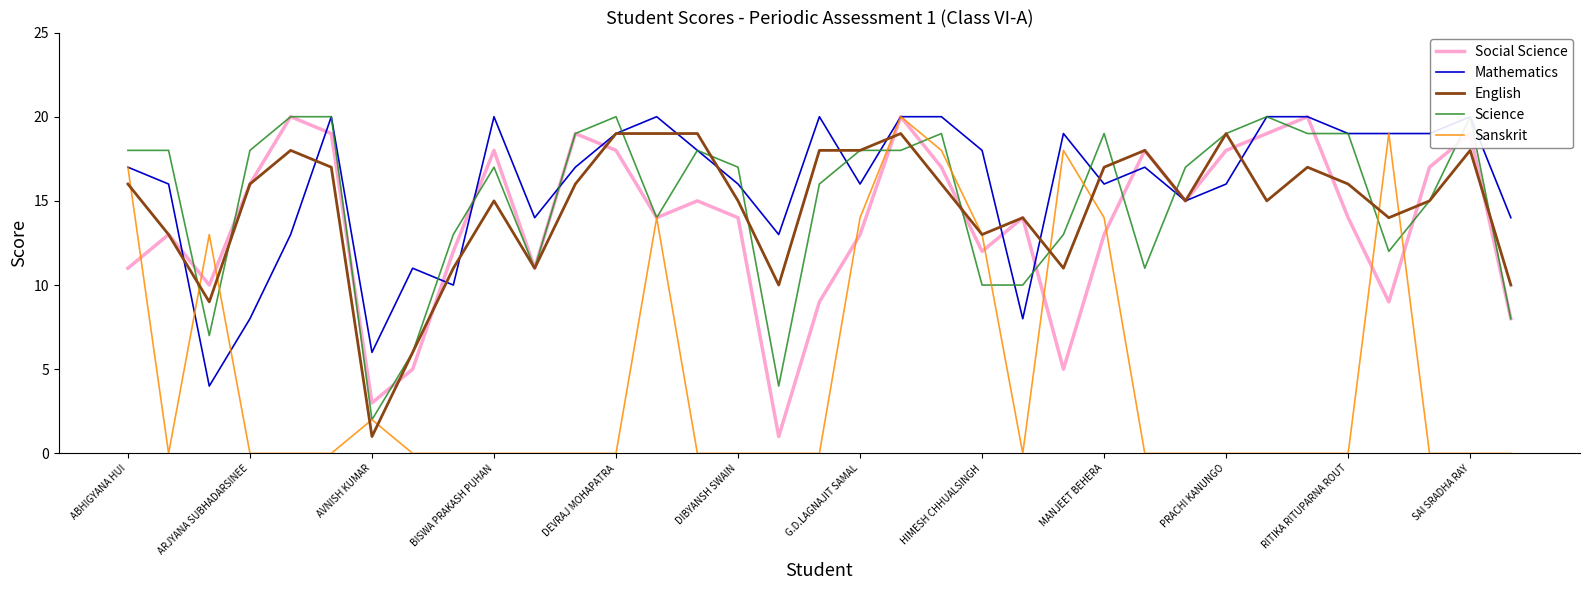

True or false: Social Science has more than 2 points higher than both neighbors.

True